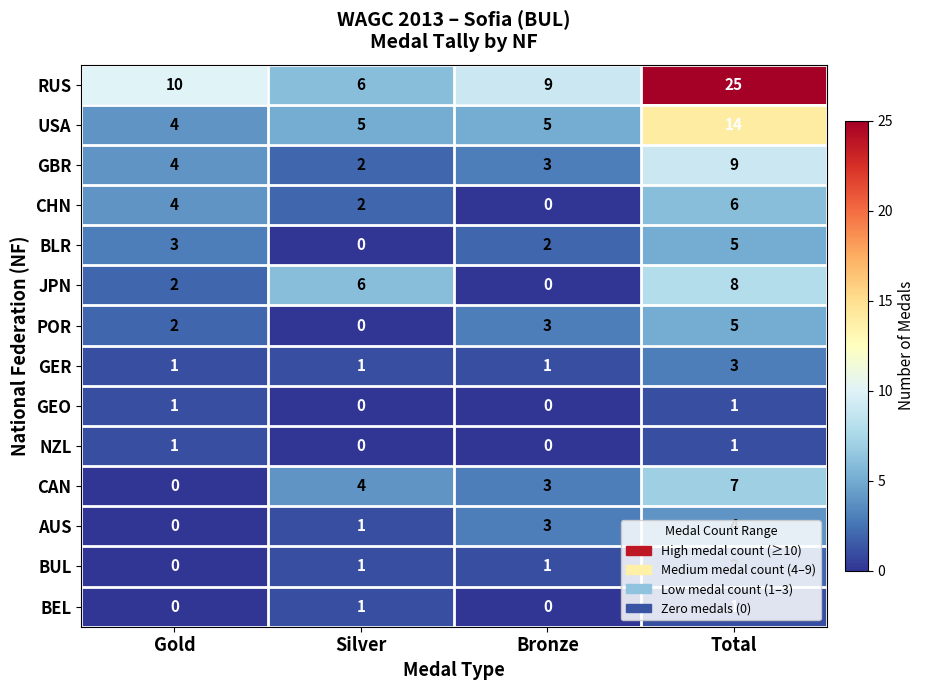

Is it true that JPN equals 2 at Gold?

True